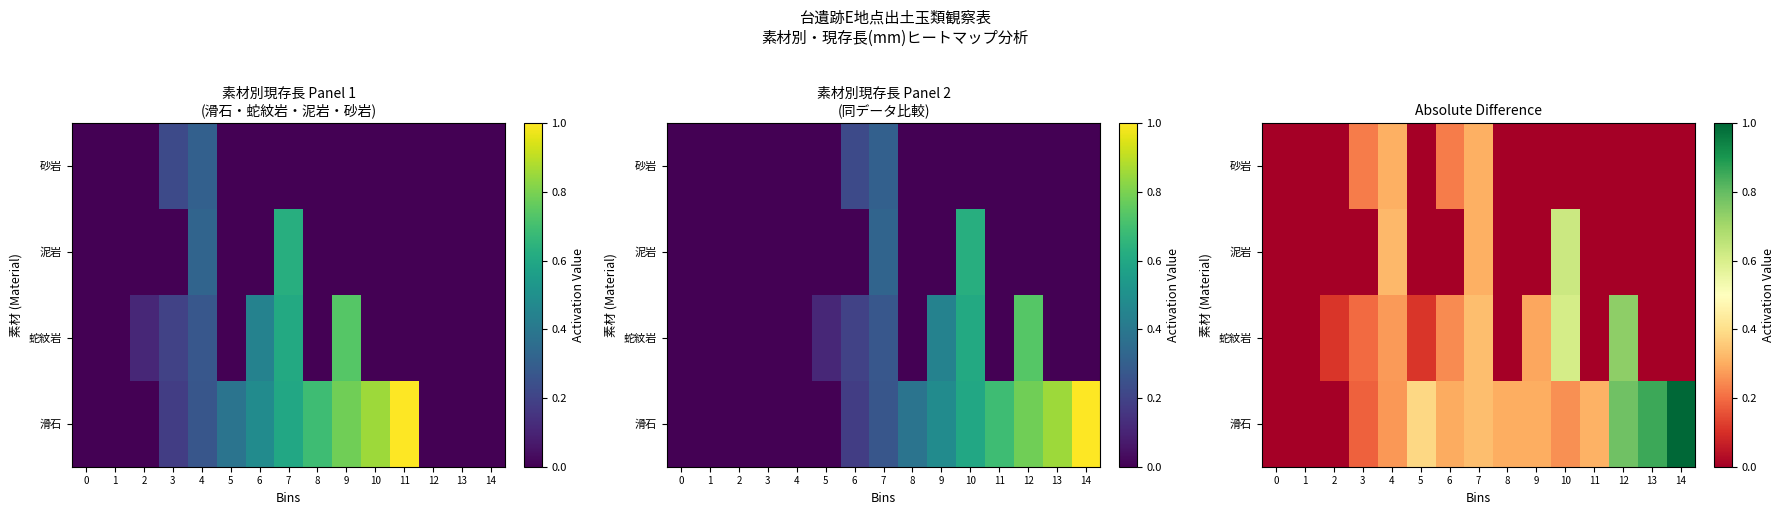

Which has a higher value, 6 or 3?

6